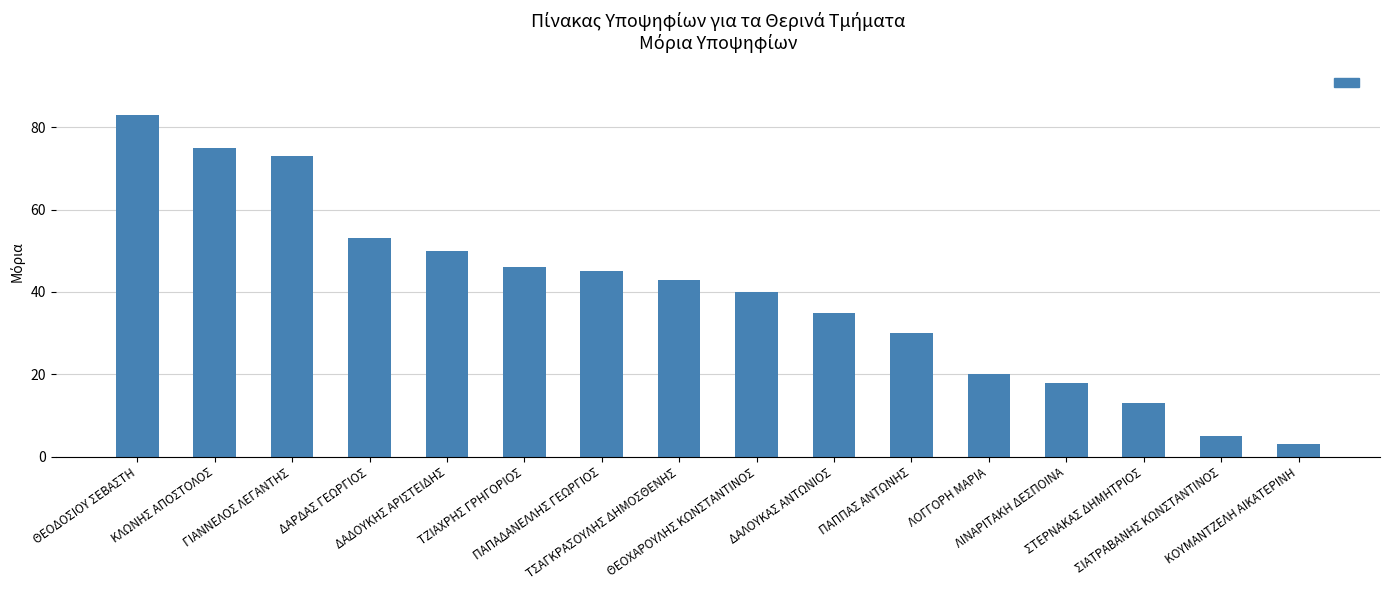

What is the label of the 8th bar from the right?

ΘΕΟΧΑΡΟΥΛΗΣ ΚΩΝΣΤΑΝΤΙΝΟΣ